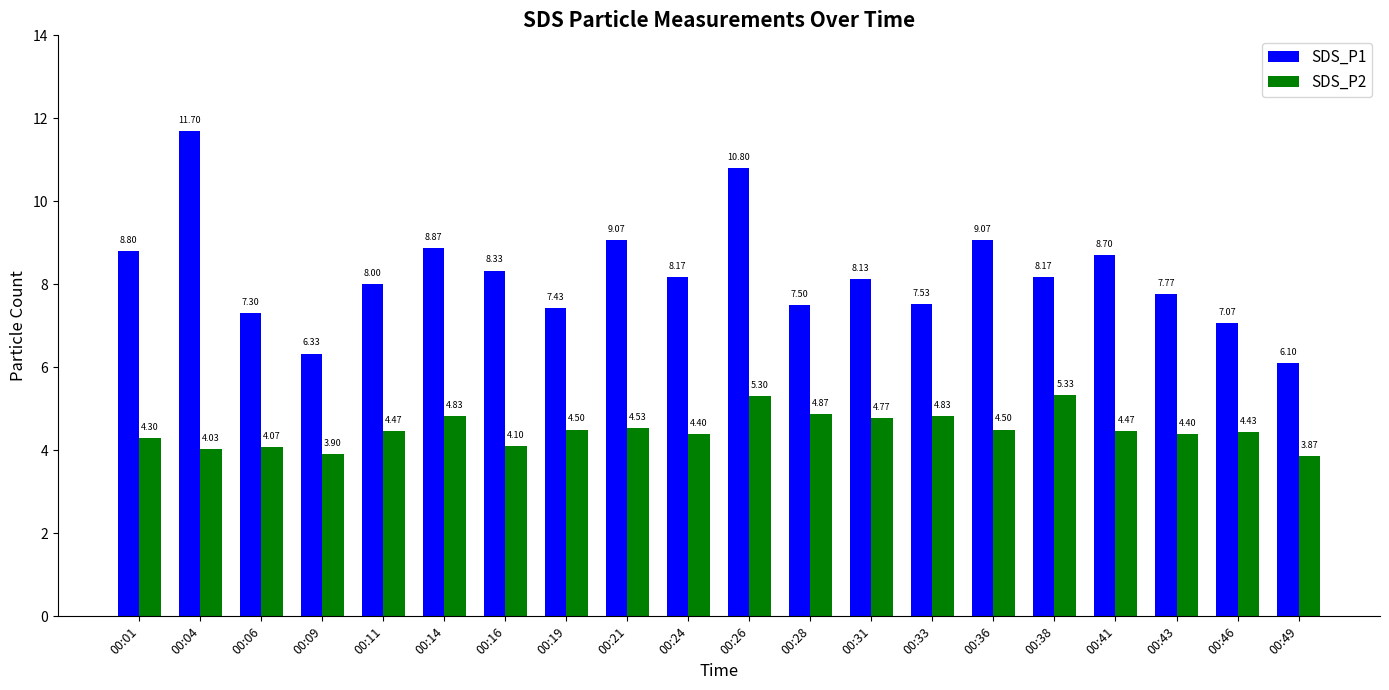

Rank the series at 00:38 from lowest to highest value.

SDS_P2, SDS_P1